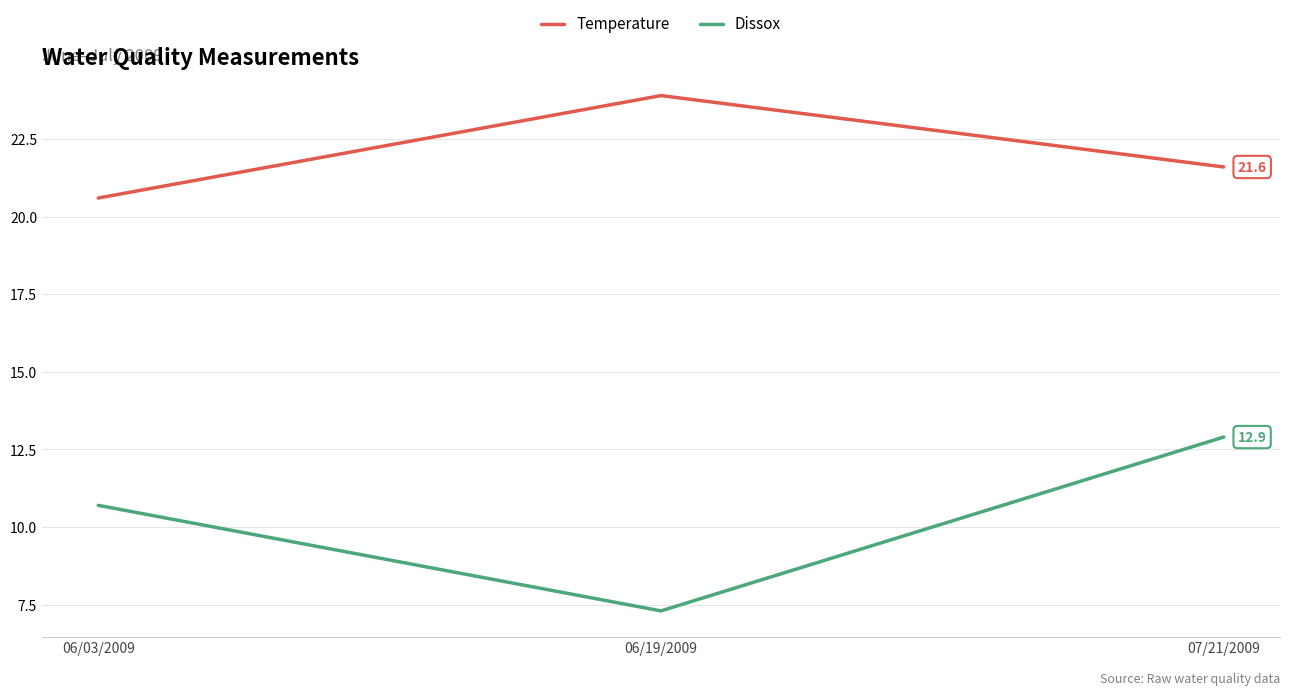

What is the spread (max minus min) of values at 06/03/2009?

9.9